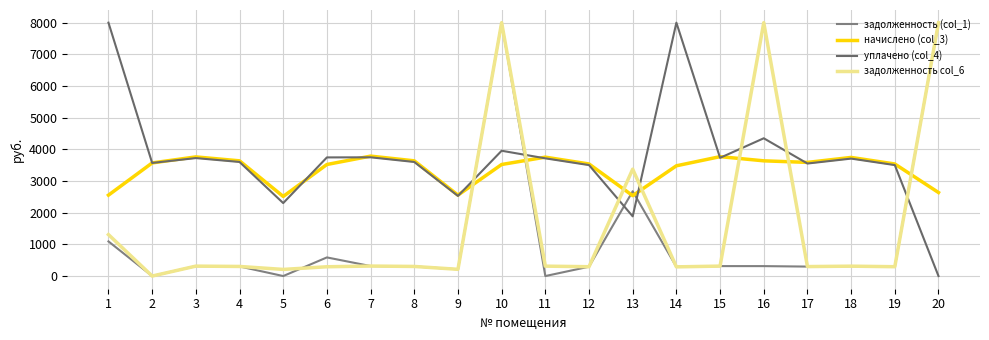

How many lines are shown in the chart?

4